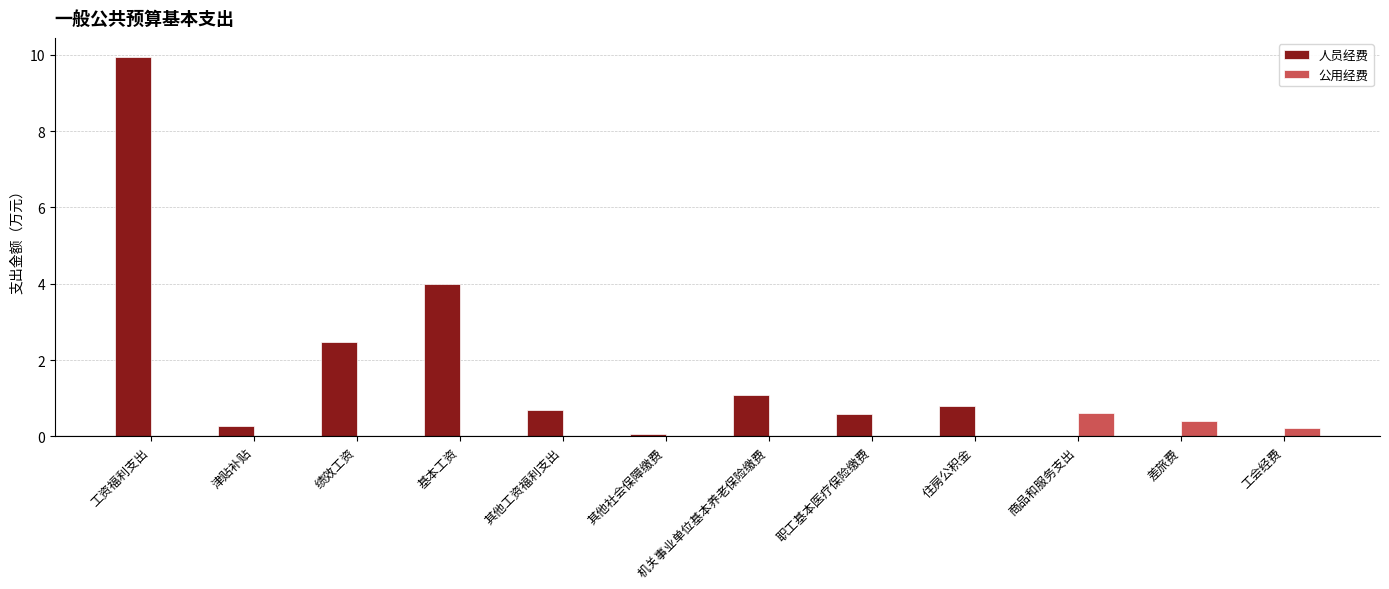

At which category is the sum across all series the highest?

工资福利支出